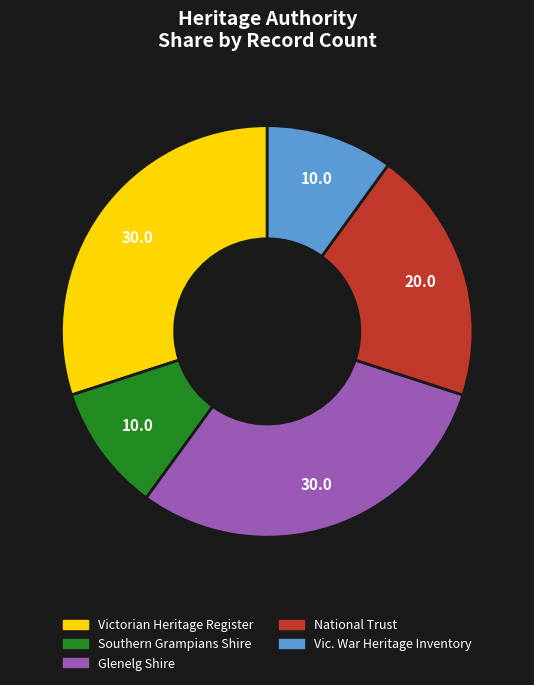

Is there any slice that represents more than half of the pie?

No